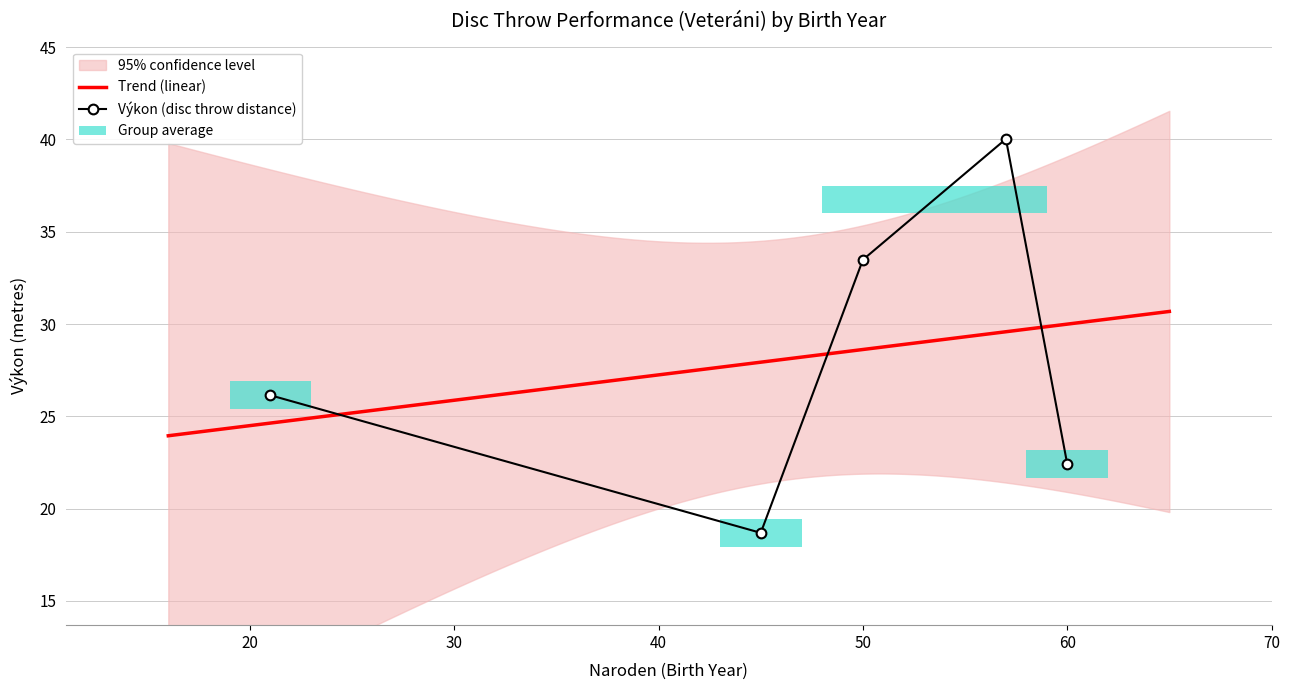

What is the maximum value for Trend (linear)?

30.7